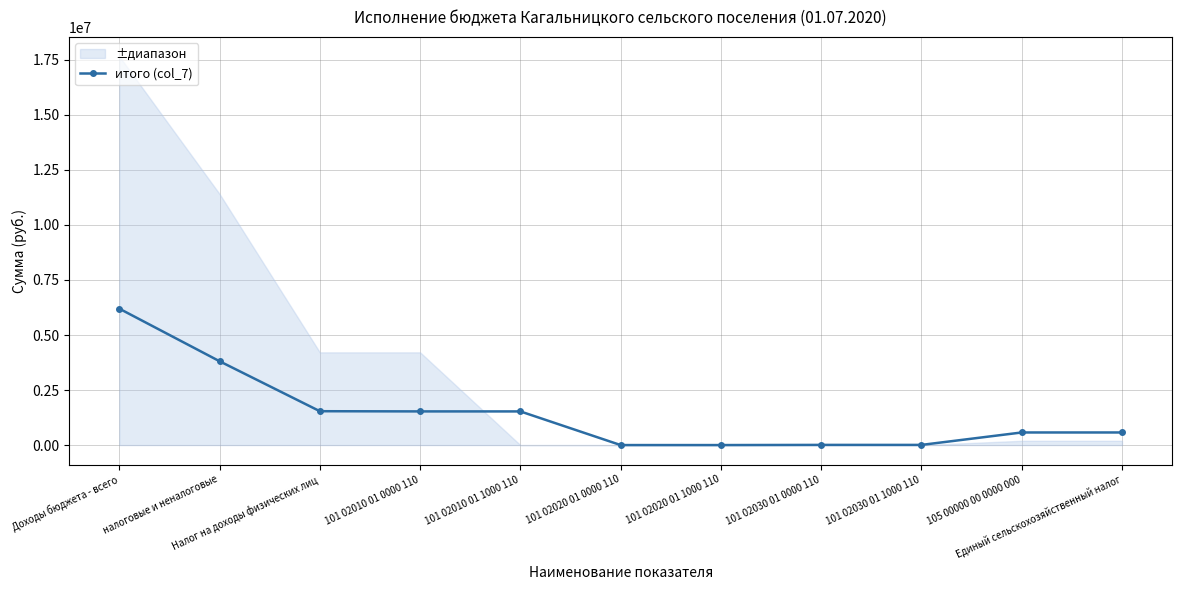

How many points are higher than both their immediate neighbors (excluding endpoints)?

1